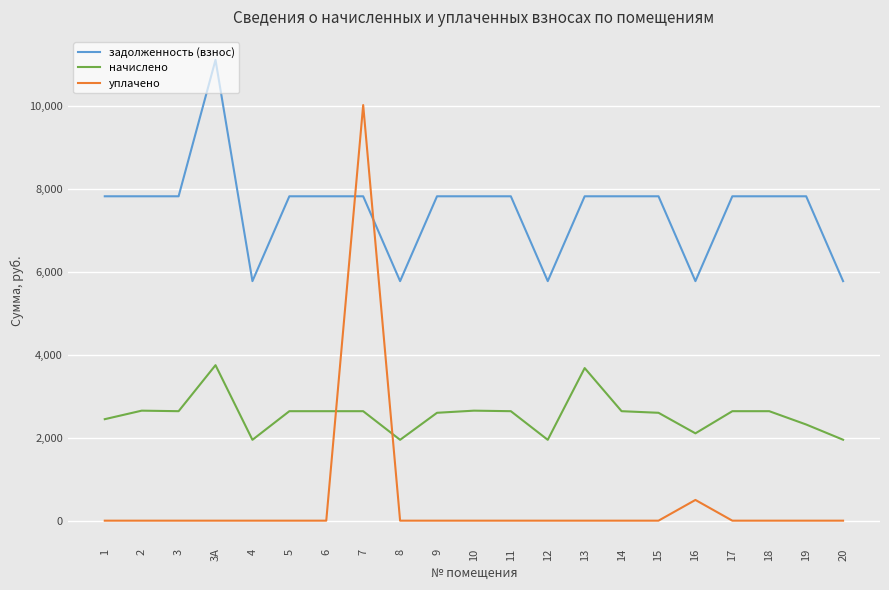

Which series changed the most between 3А and 8?

задолженность (взнос)